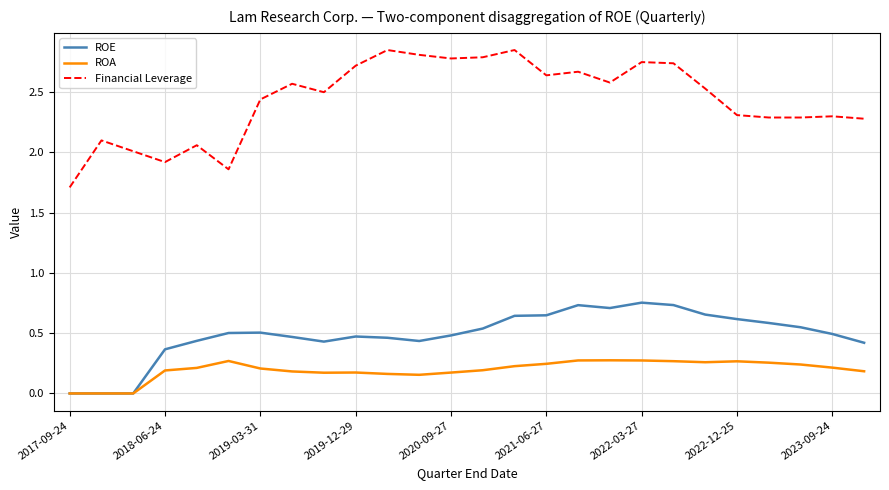

Which series has the widest spread of values?

Financial Leverage